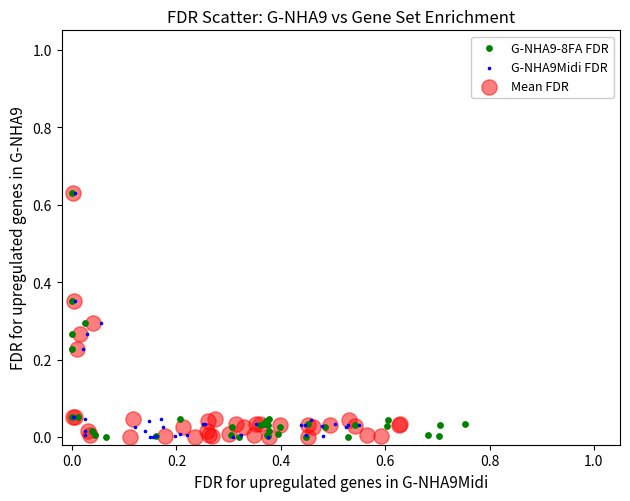

What are all the series names shown in the legend?

G-NHA9-8FA FDR, G-NHA9Midi FDR, Mean FDR